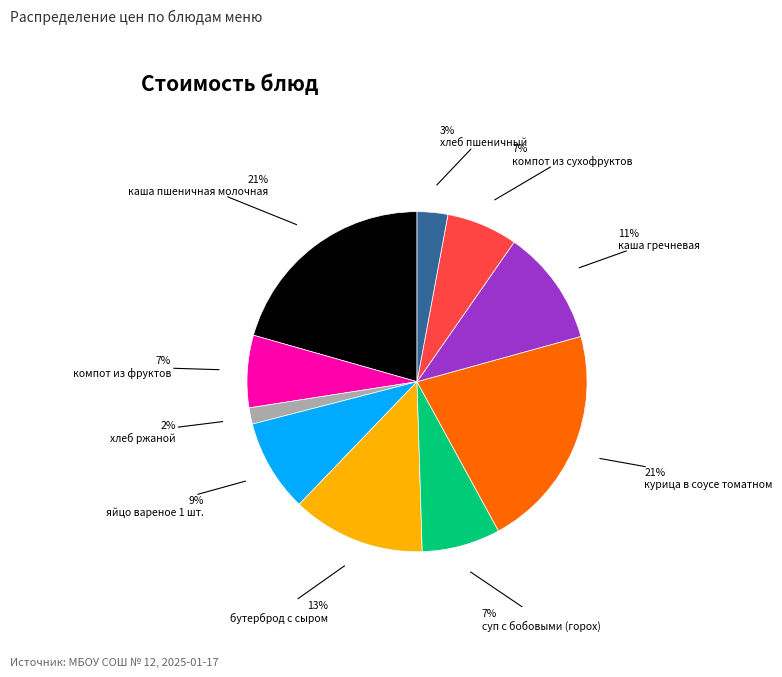

To the nearest percent, what is the average slice percentage?

10%